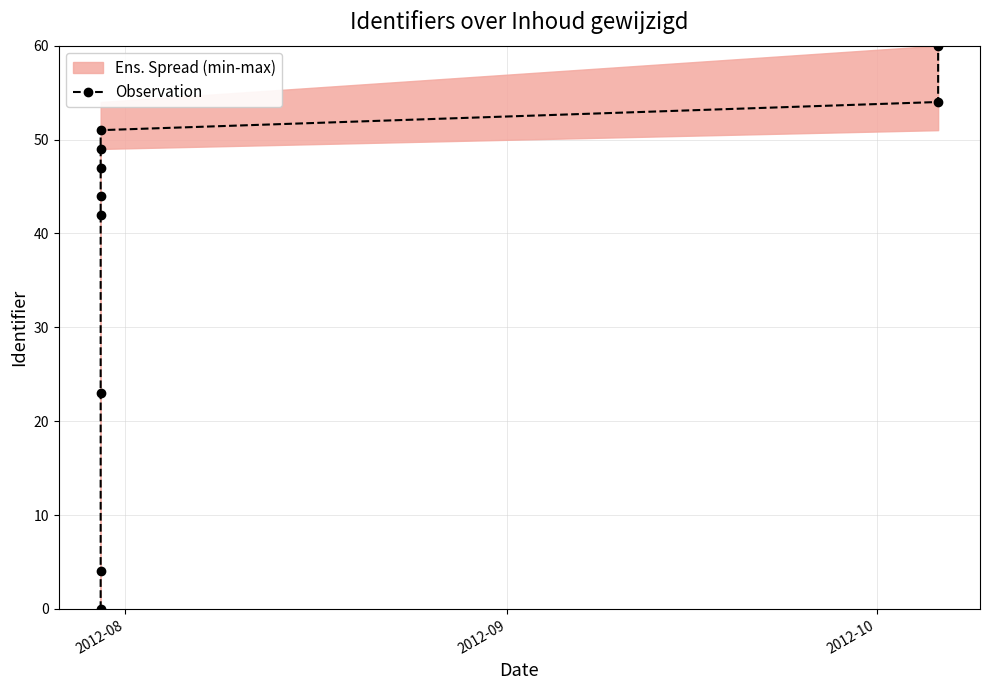

Count the number of categories in the chart.

10